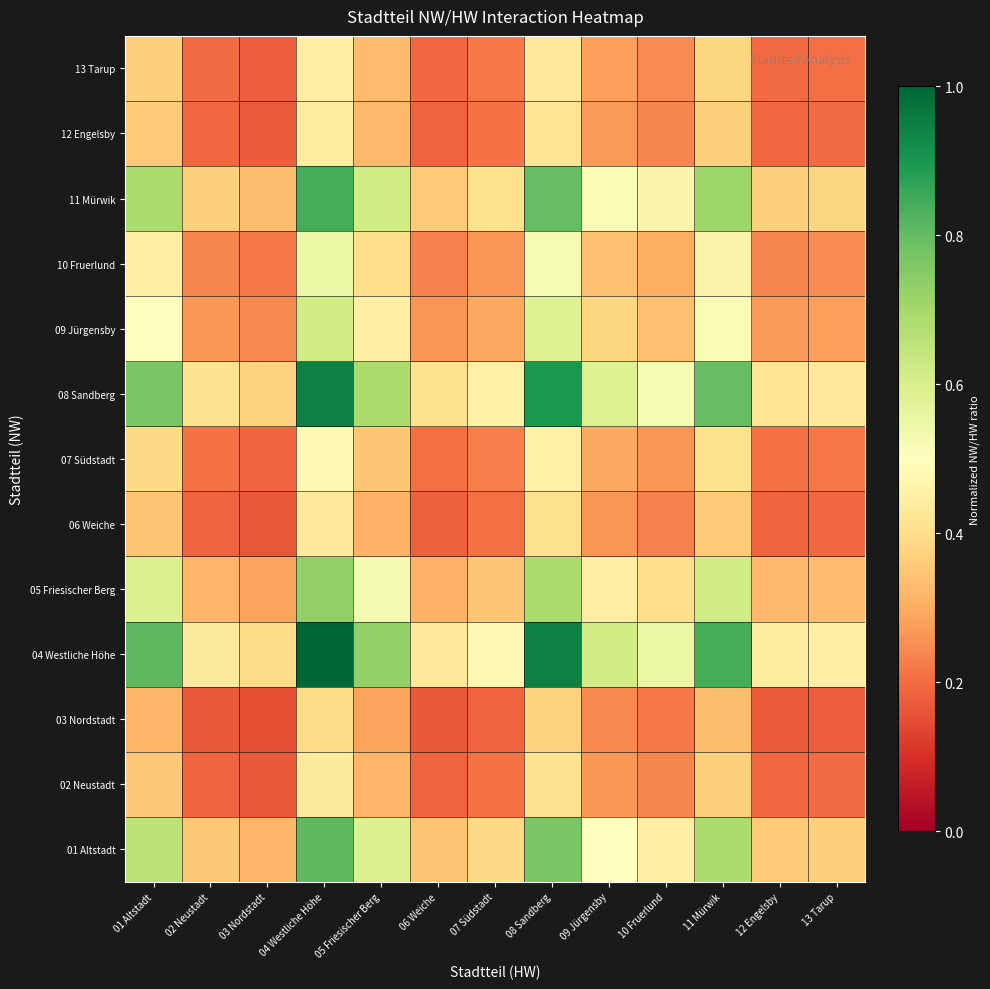

At 02 Neustadt, list the series in order from largest to smallest.

04 Westliche Höhe, 08 Sandberg, 11 Mürwik, 01 Altstadt, 05 Friesischer Berg, 09 Jürgensby, 10 Fruerlund, 07 Südstadt, 13 Tarup, 12 Engelsby, 02 Neustadt, 06 Weiche, 03 Nordstadt